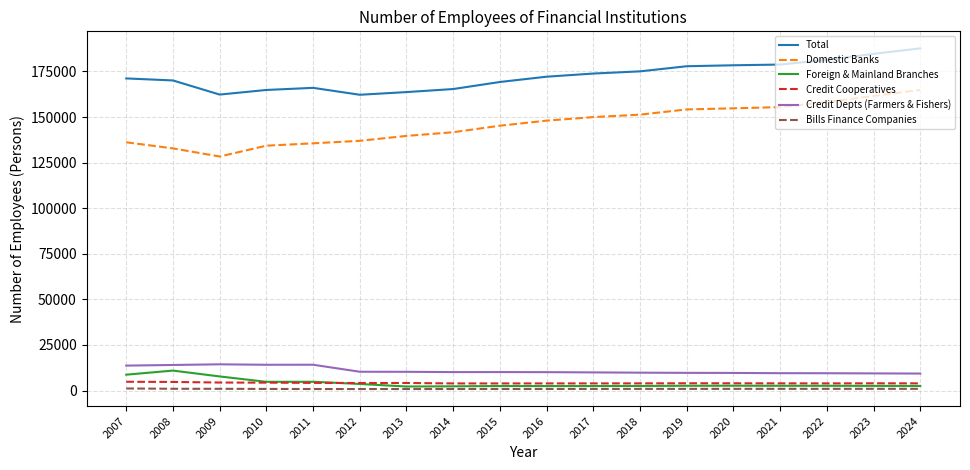

What is the sum of all Credit Cooperatives values?

74484